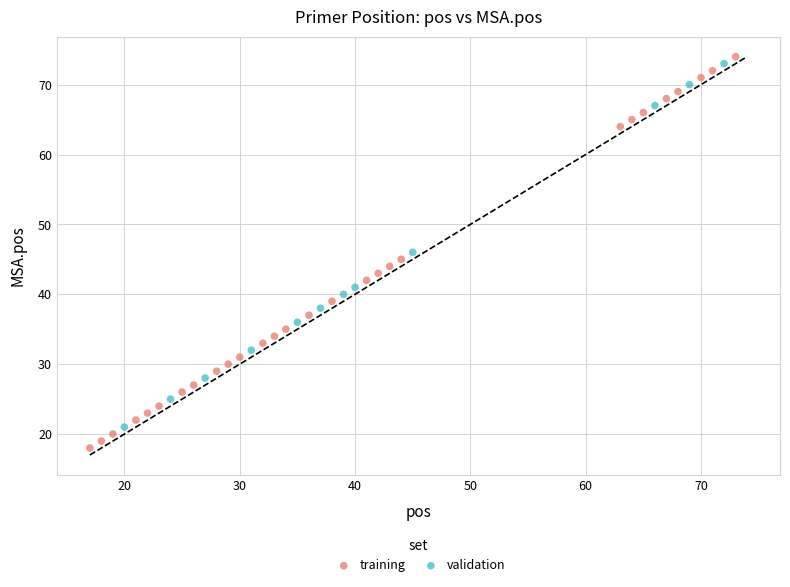

Which series reaches the minimum Y coordinate?

training